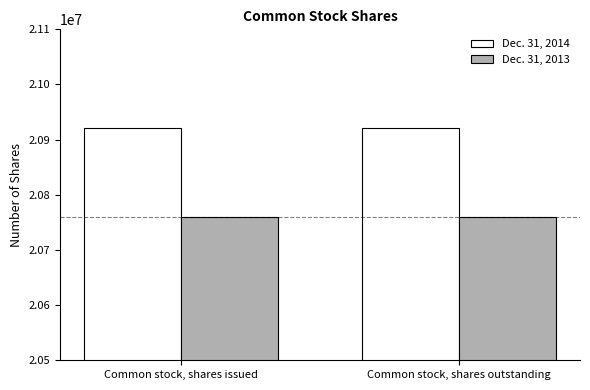

Is the value of Dec. 31, 2014 at Common stock, shares outstanding greater than the value of Dec. 31, 2013 at Common stock, shares outstanding?

Yes